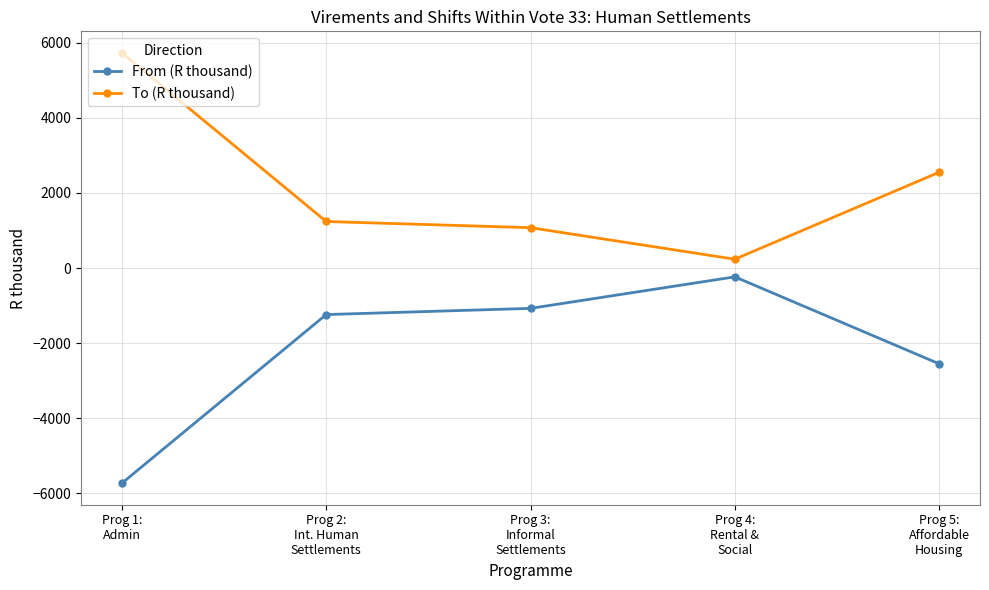

Is it true that From (R thousand) equals -235 at Prog 4:
Rental &
Social?

True